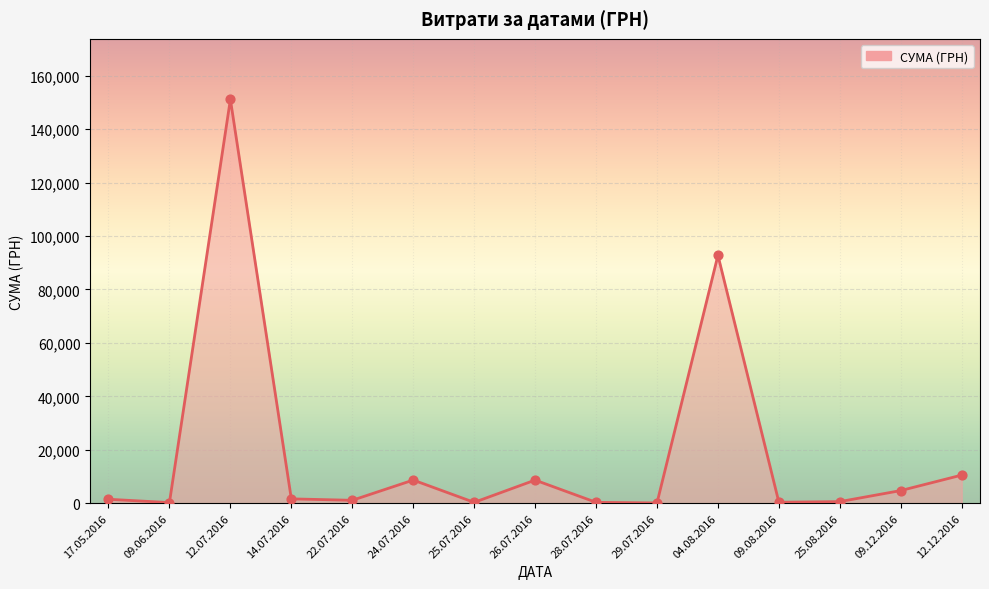

Between 24.07.2016 and 12.12.2016, which is larger?

12.12.2016